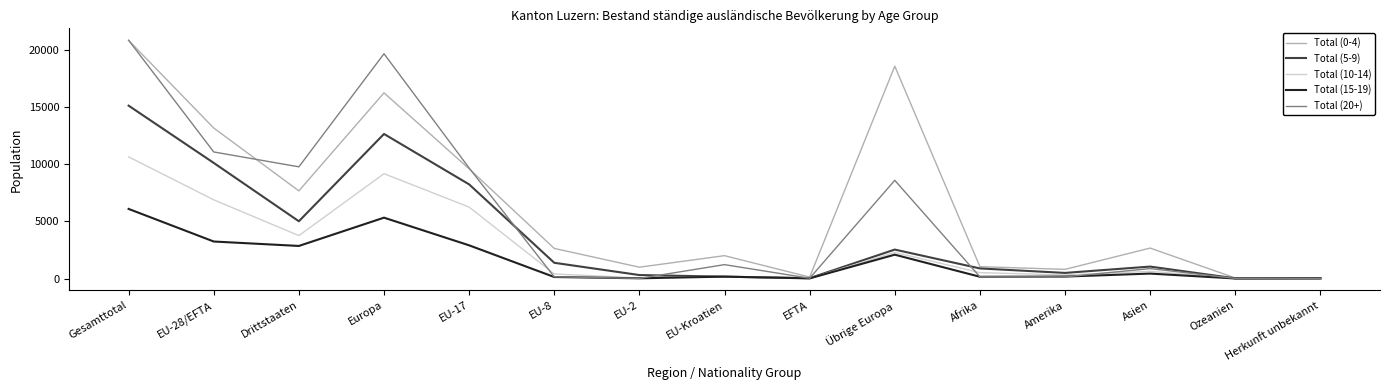

Rank the series by their average value, from highest to lowest.

Total (0-4), Total (20+), Total (5-9), Total (10-14), Total (15-19)